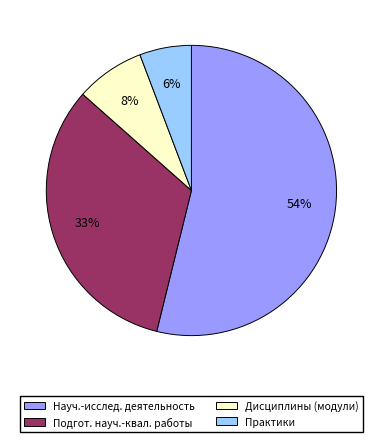

Is there a majority slice in this chart?

Yes